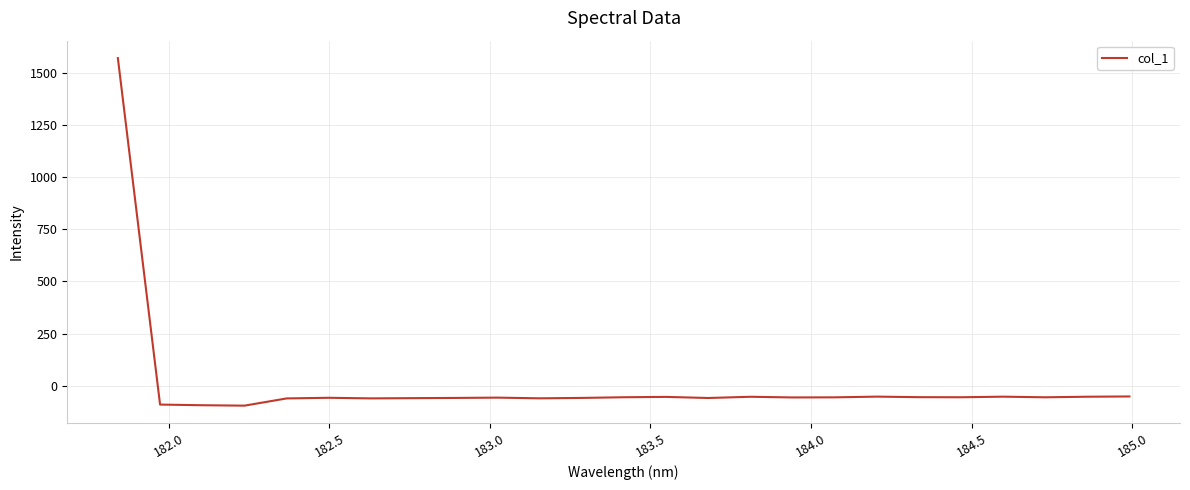

What is the smallest value displayed?

-96.4